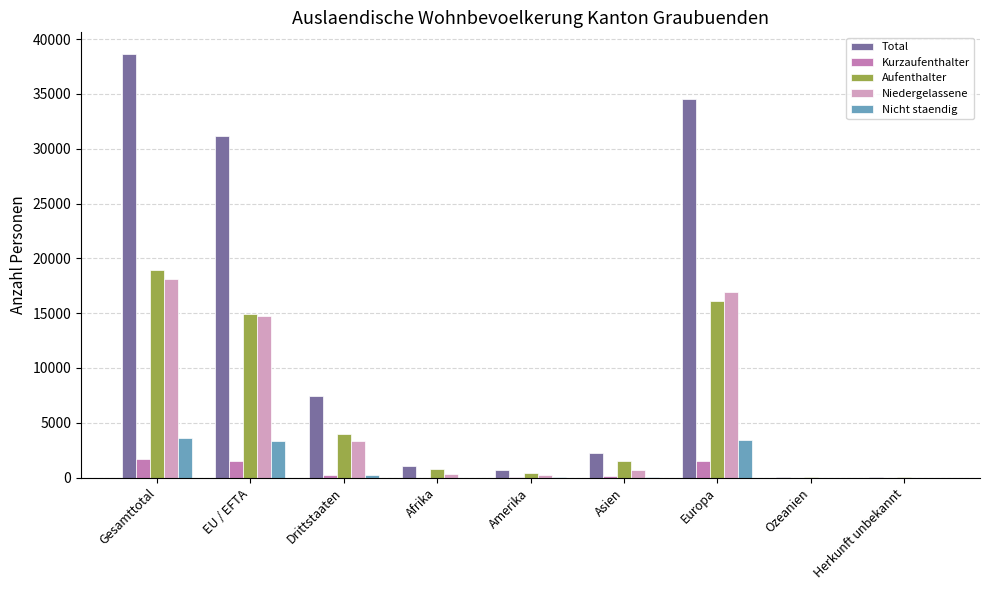

True or false: Aufenthalter has a value of 14912 at EU / EFTA.

True